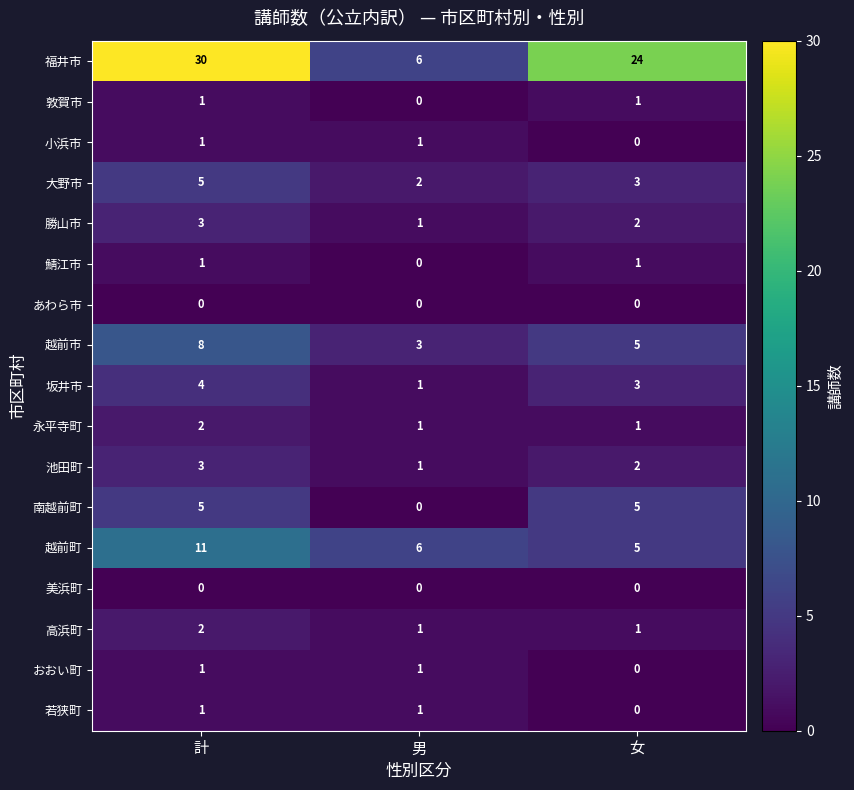

At how many categories does at least one series exceed 17?

2